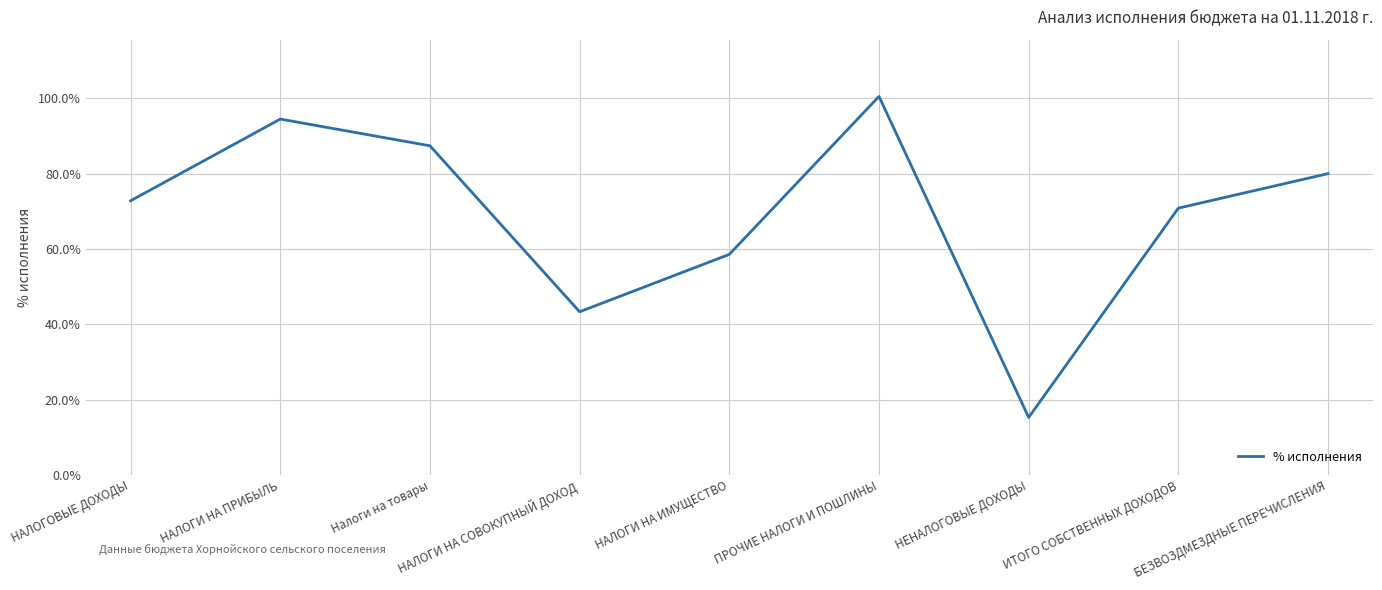

The chart shows a value of 17.1 at НАЛОГОВЫЕ ДОХОДЫ. True or false?

False